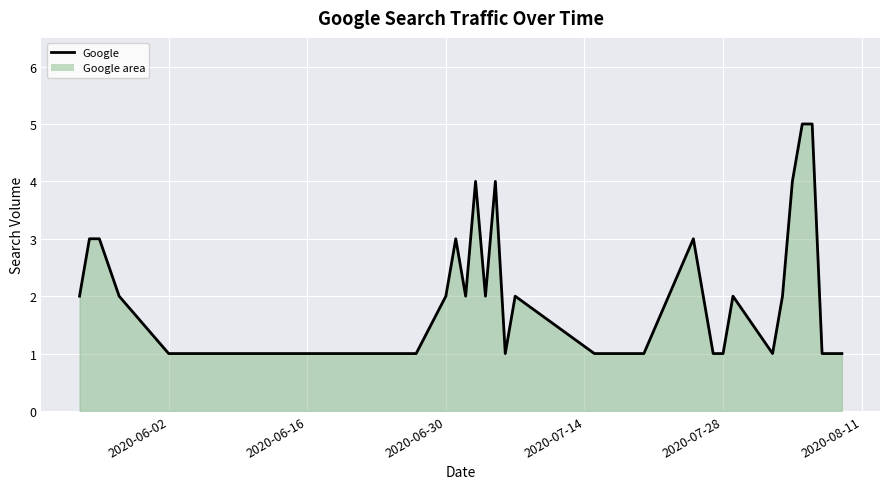

What is the maximum value shown in the chart?

5